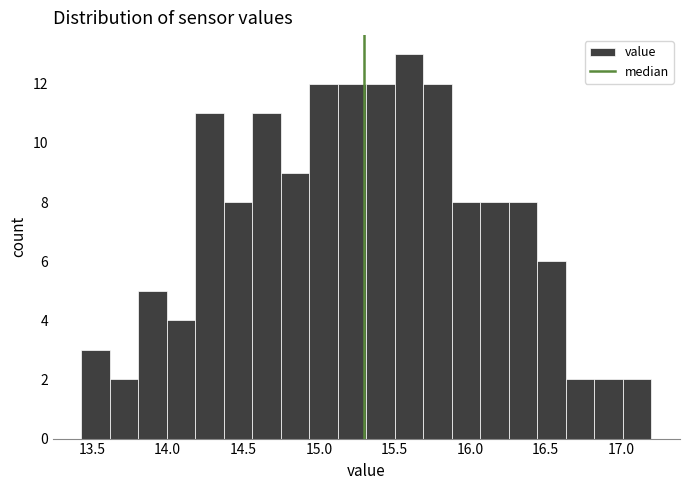

Read against the x-axis, roughly where is the centre of the tallest bar?

15.60